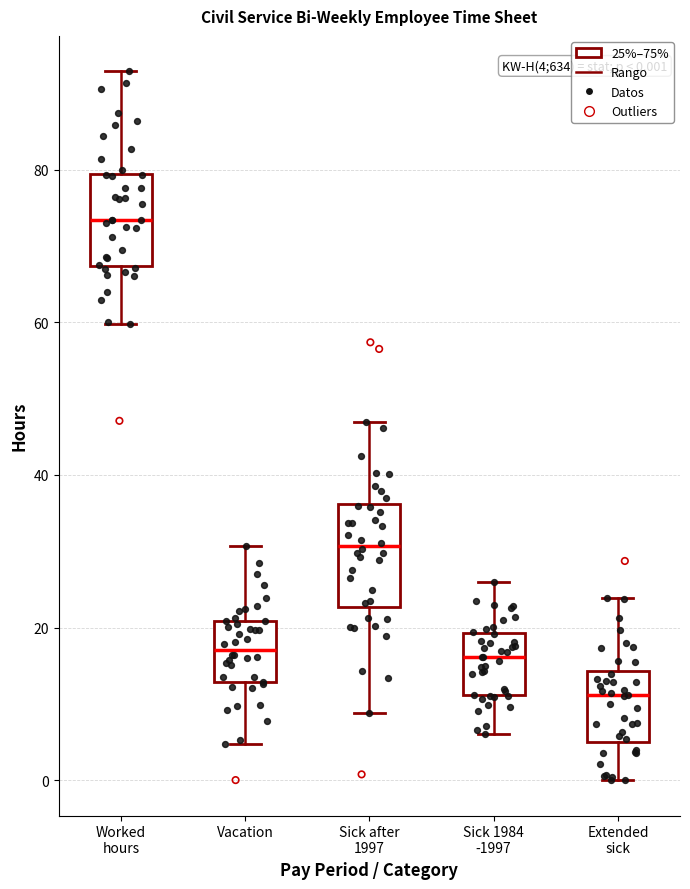

Which box has the highest median line?

Worked hours